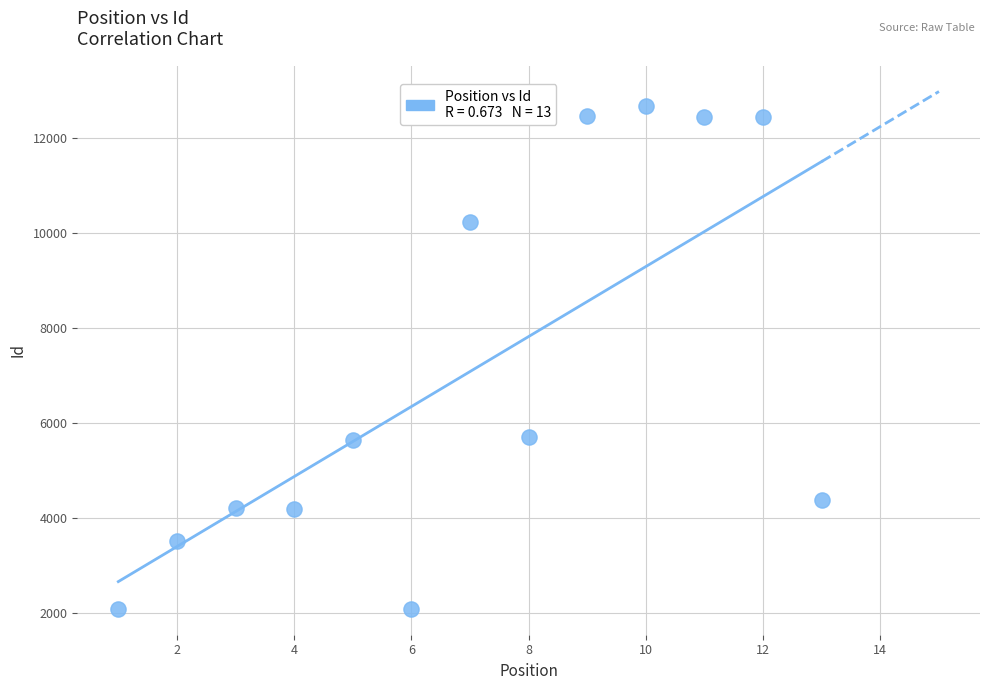

What is the range of Y values (max minus min)?

10597